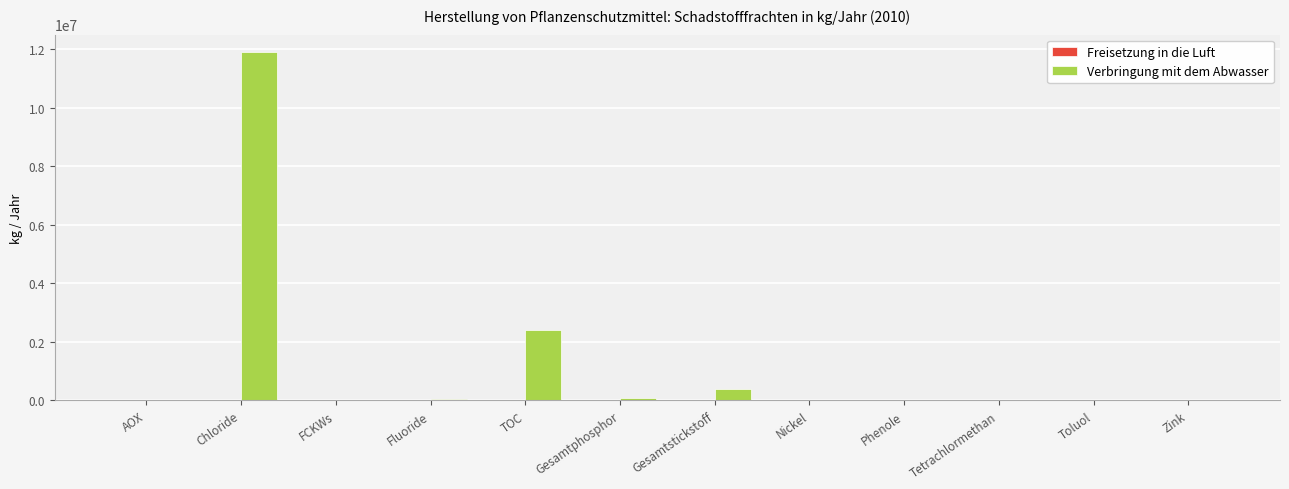

How many data points does each series have?

12